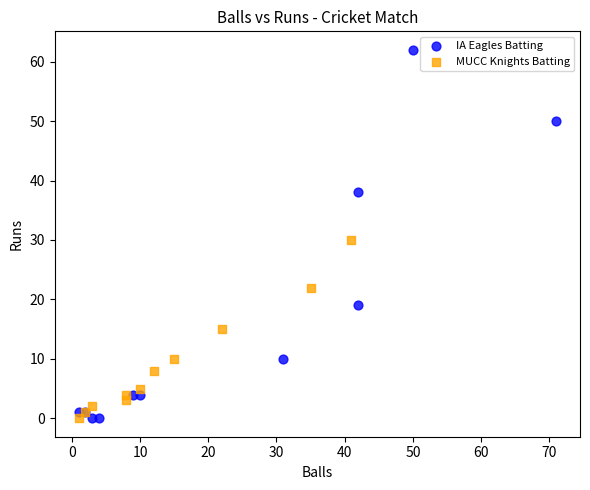

Which series has the largest Y range (max minus min)?

IA Eagles Batting